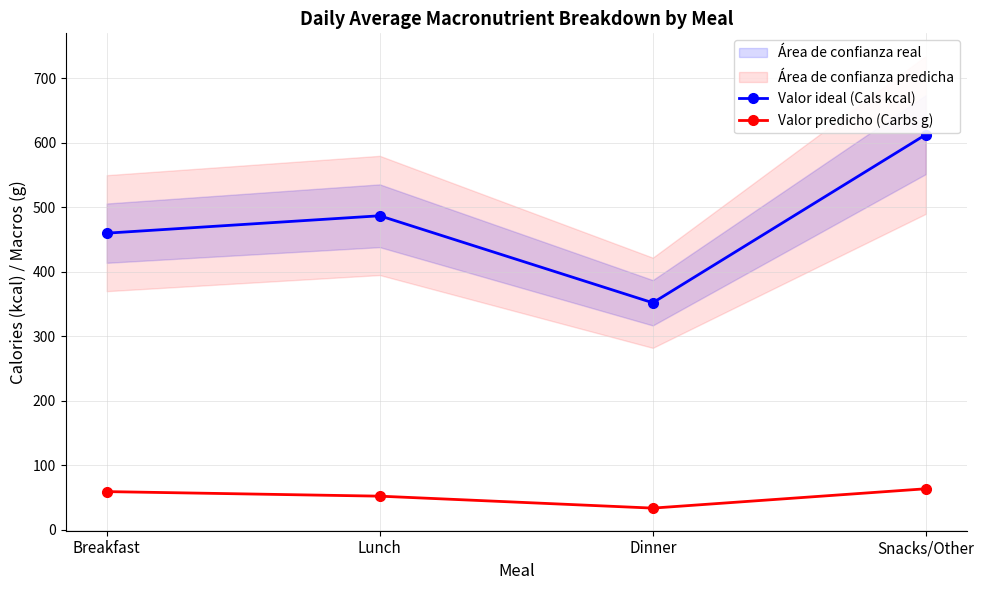

Which series has the largest range (max minus min)?

Valor ideal (Cals kcal)